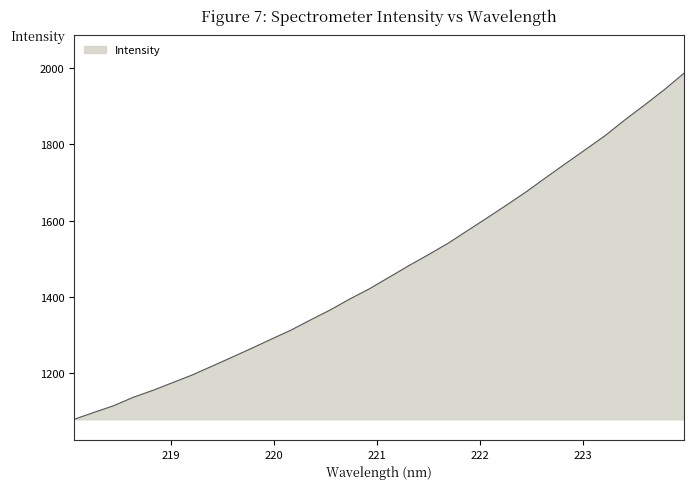

What is the difference between the maximum and minimum values?

908.0